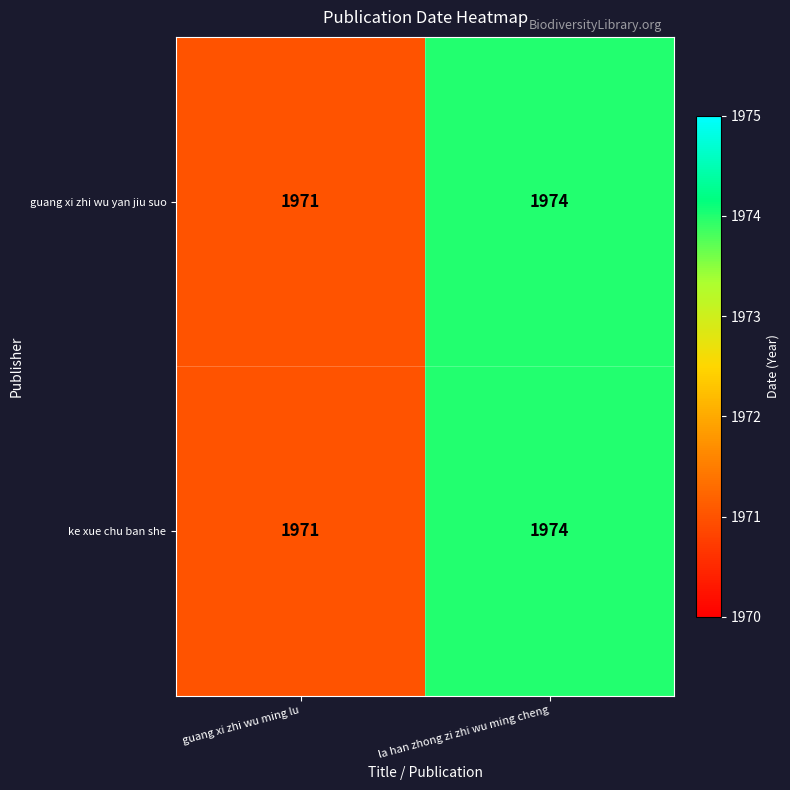

Reading left to right, transcribe all the data shown in this chart.

guang xi zhi wu yan jiu suo: guang xi zhi wu ming lu=1971	la han zhong zi zhi wu ming cheng=1974
ke xue chu ban she: guang xi zhi wu ming lu=1971	la han zhong zi zhi wu ming cheng=1974